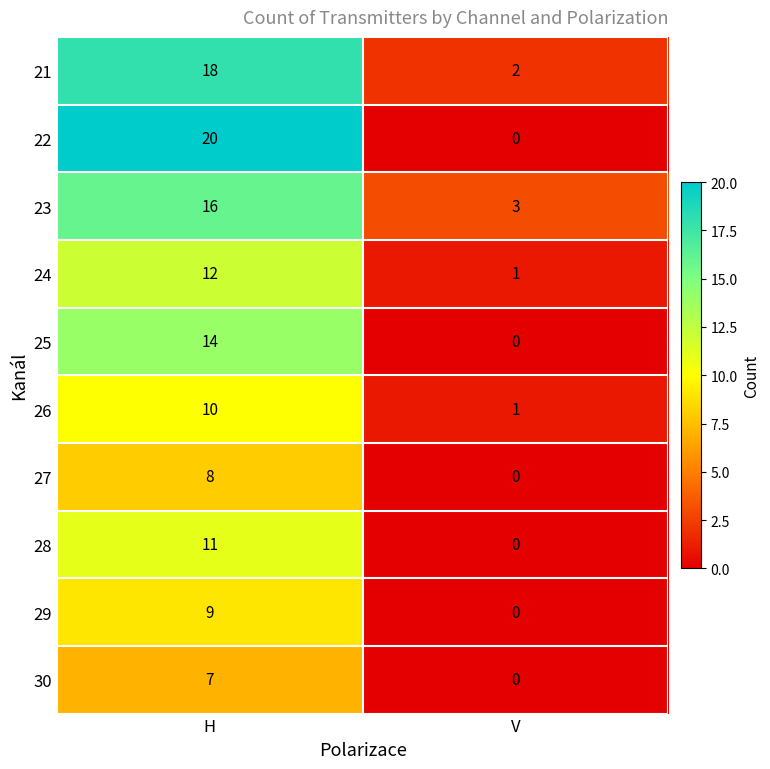

How many distinct data groups are displayed?

10